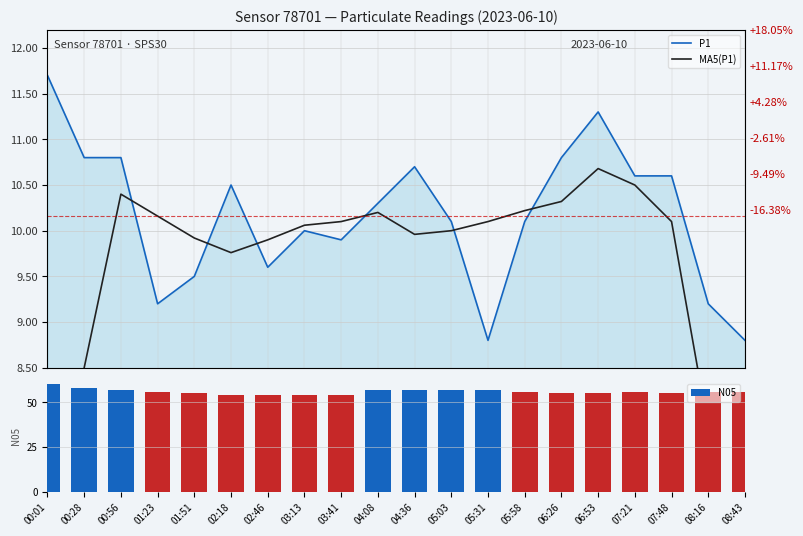

What is the difference between the N05 values at 00:28 and 03:13?

4